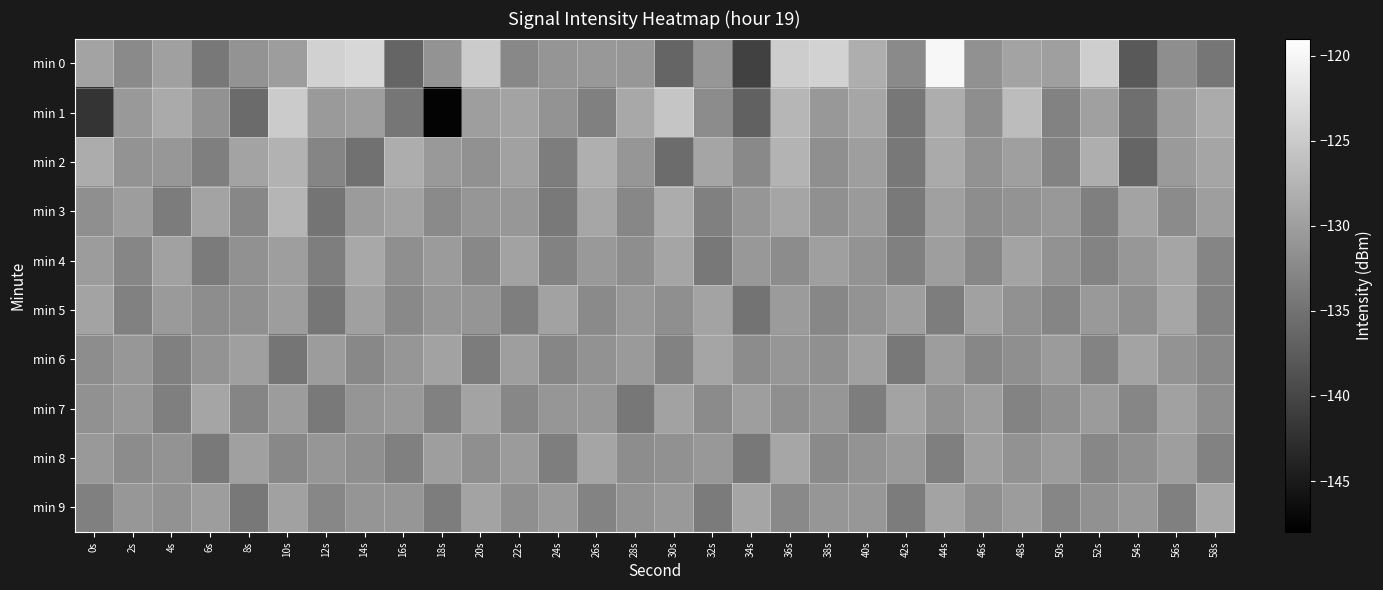

What is the difference between the highest and lowest values at 40s?

5.5